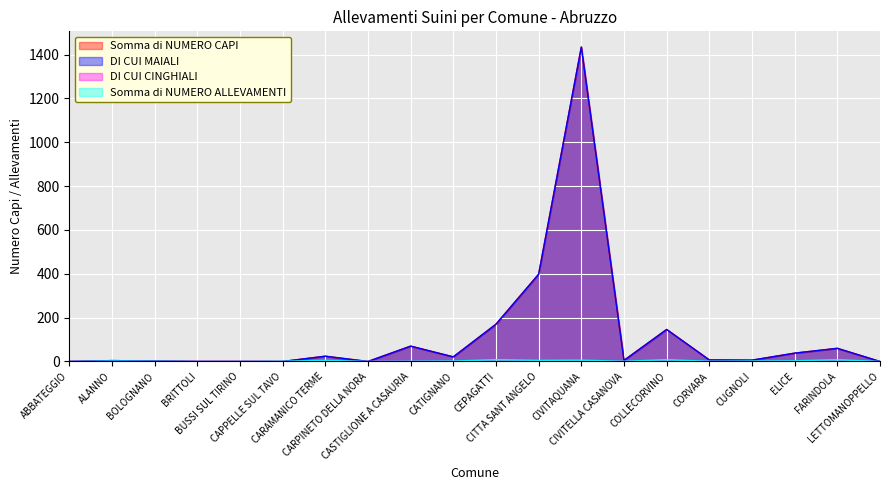

Which series has the widest spread of values?

Somma di NUMERO CAPI